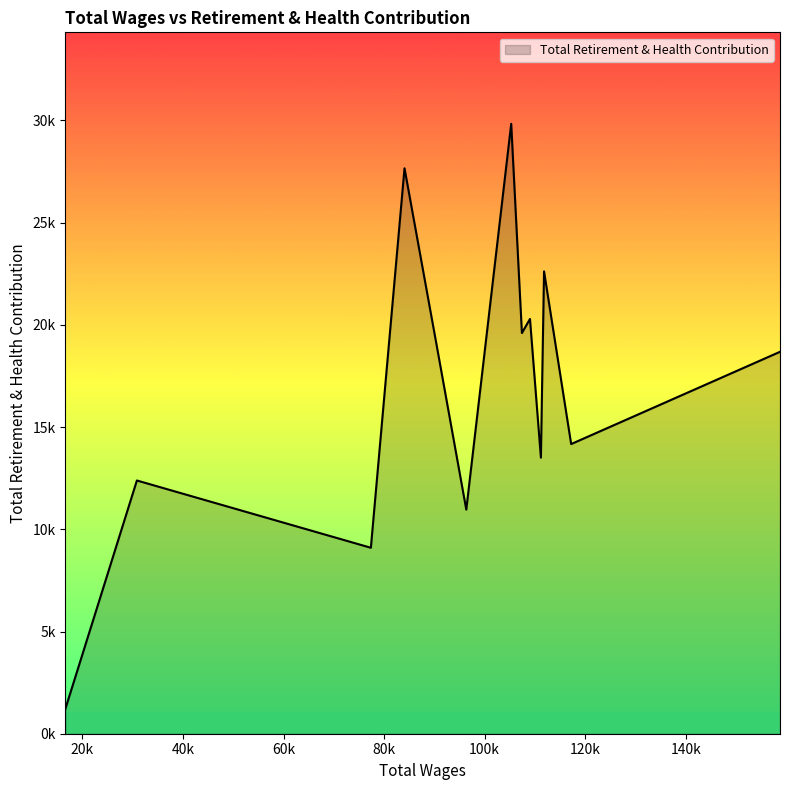

How many points are lower than both their immediate neighbors (excluding endpoints)?

5